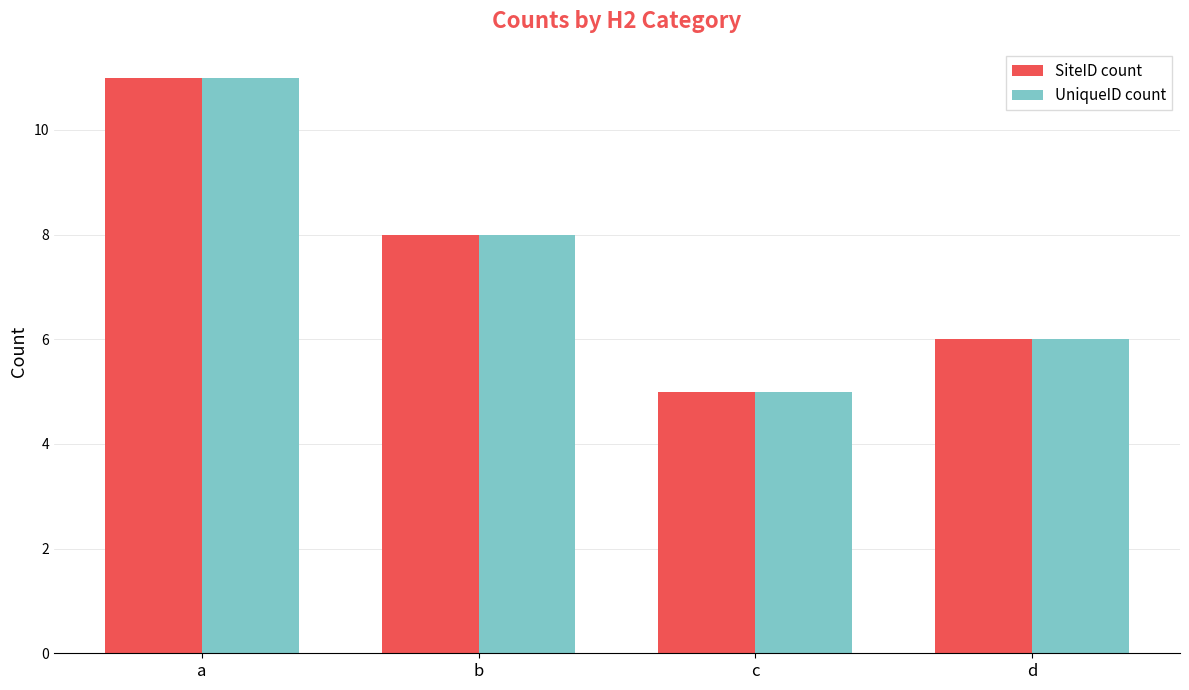

What is the total value across all series at c?

10